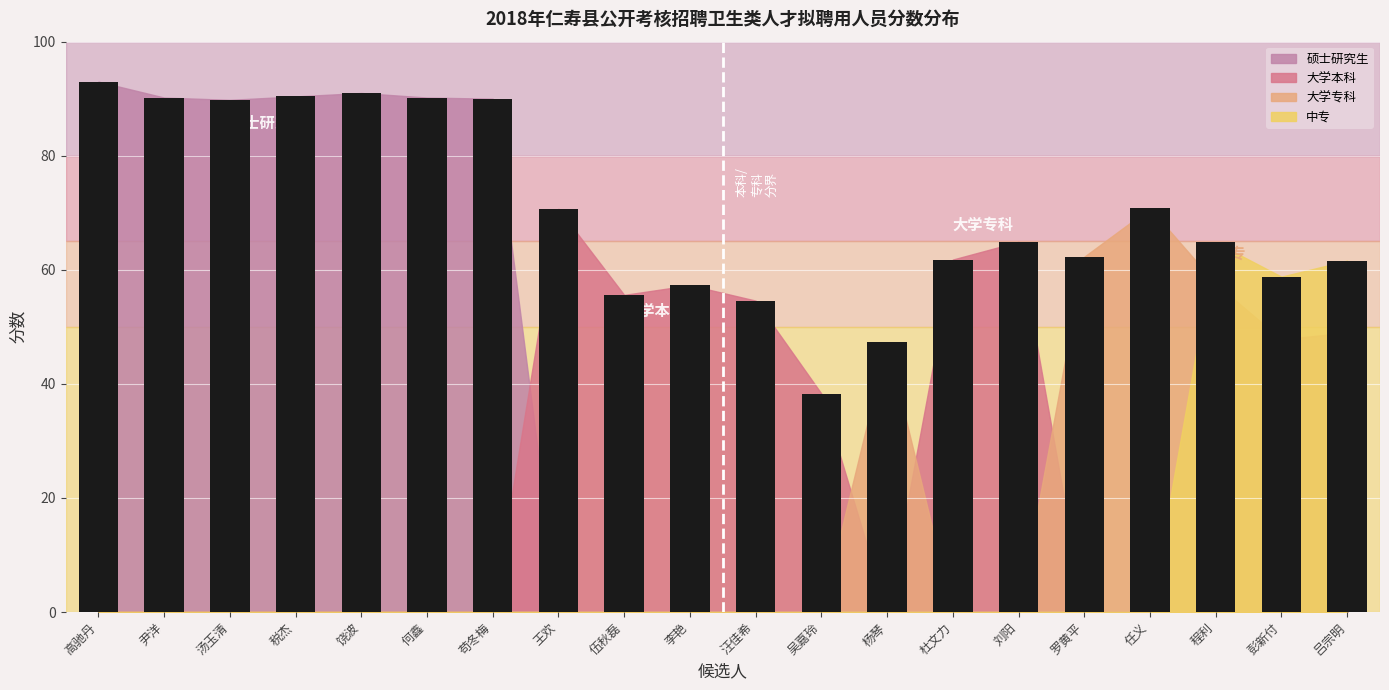

What is the difference between the maximum and second lowest values?

45.7